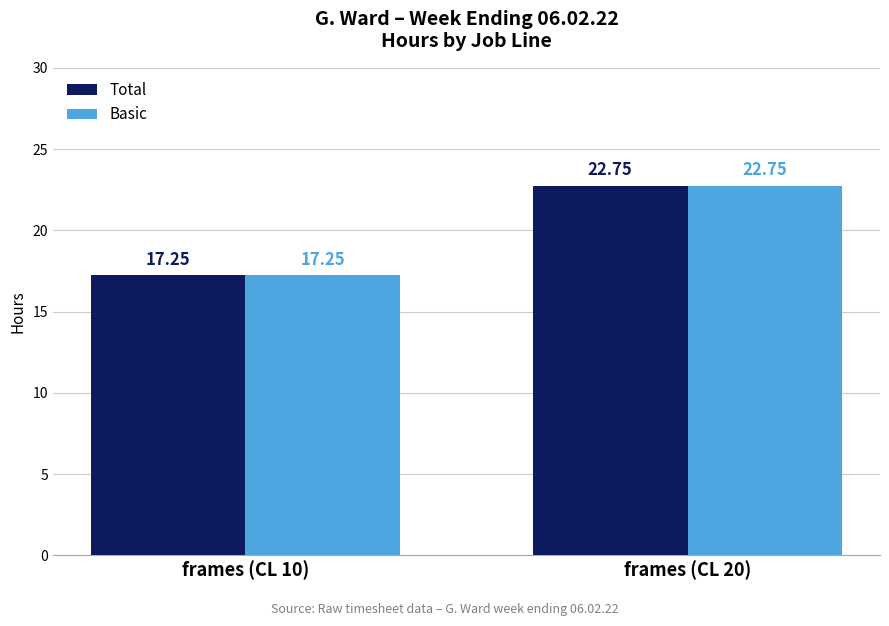

Is it true that Total equals 40.4 at frames (CL 20)?

False